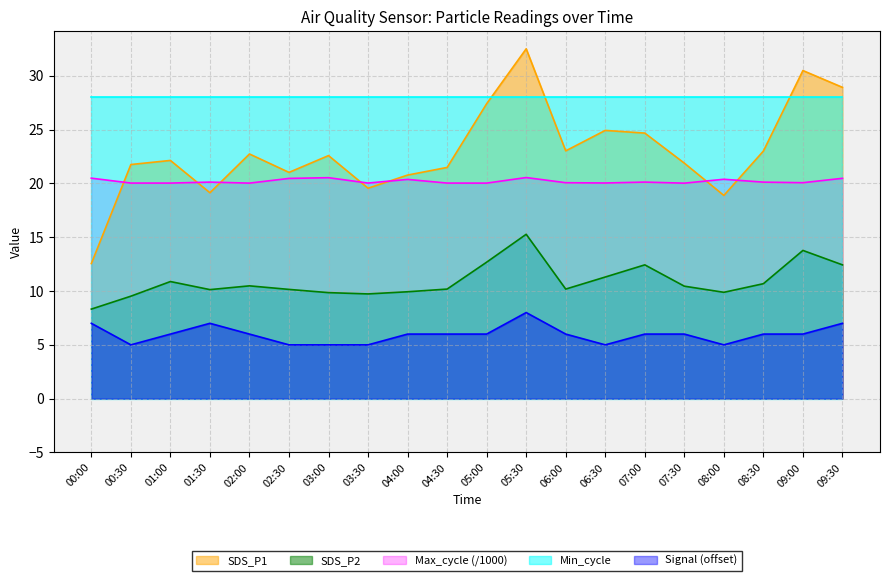

At which label does SDS_P1 first exceed 22?

01:00